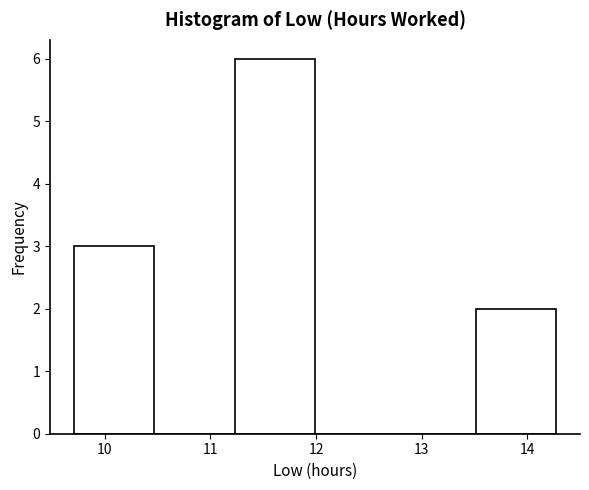

Over which range of the x-axis is the bar tallest?

11.23 to 11.99